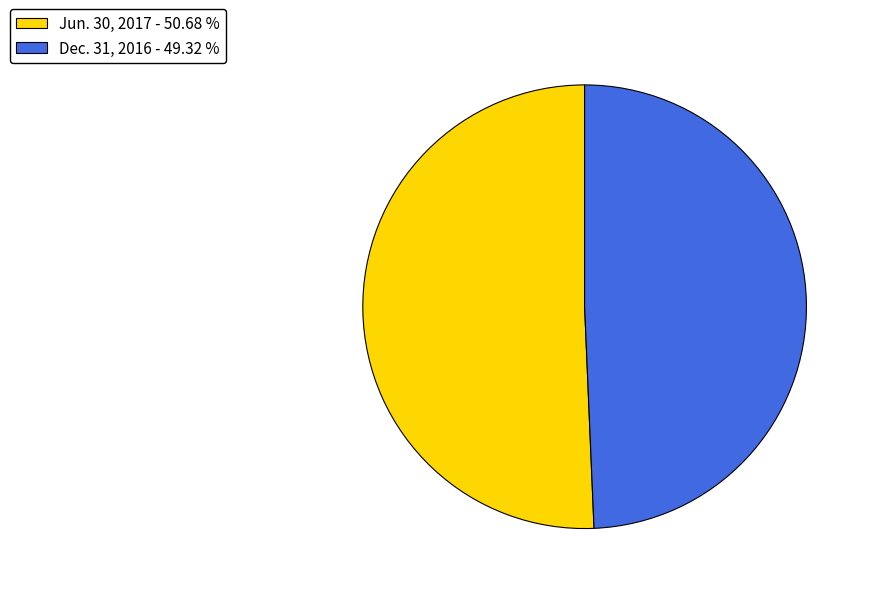

How many slices are in this pie chart?

2